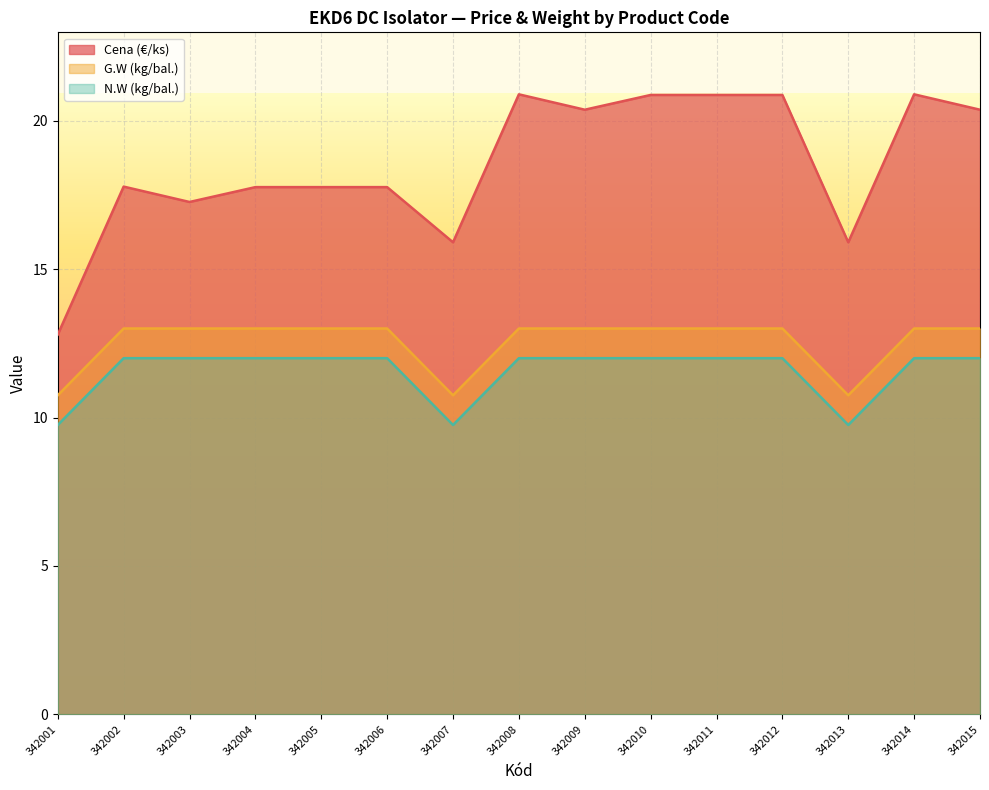

What is the minimum value for Cena (€/ks)?

12.8